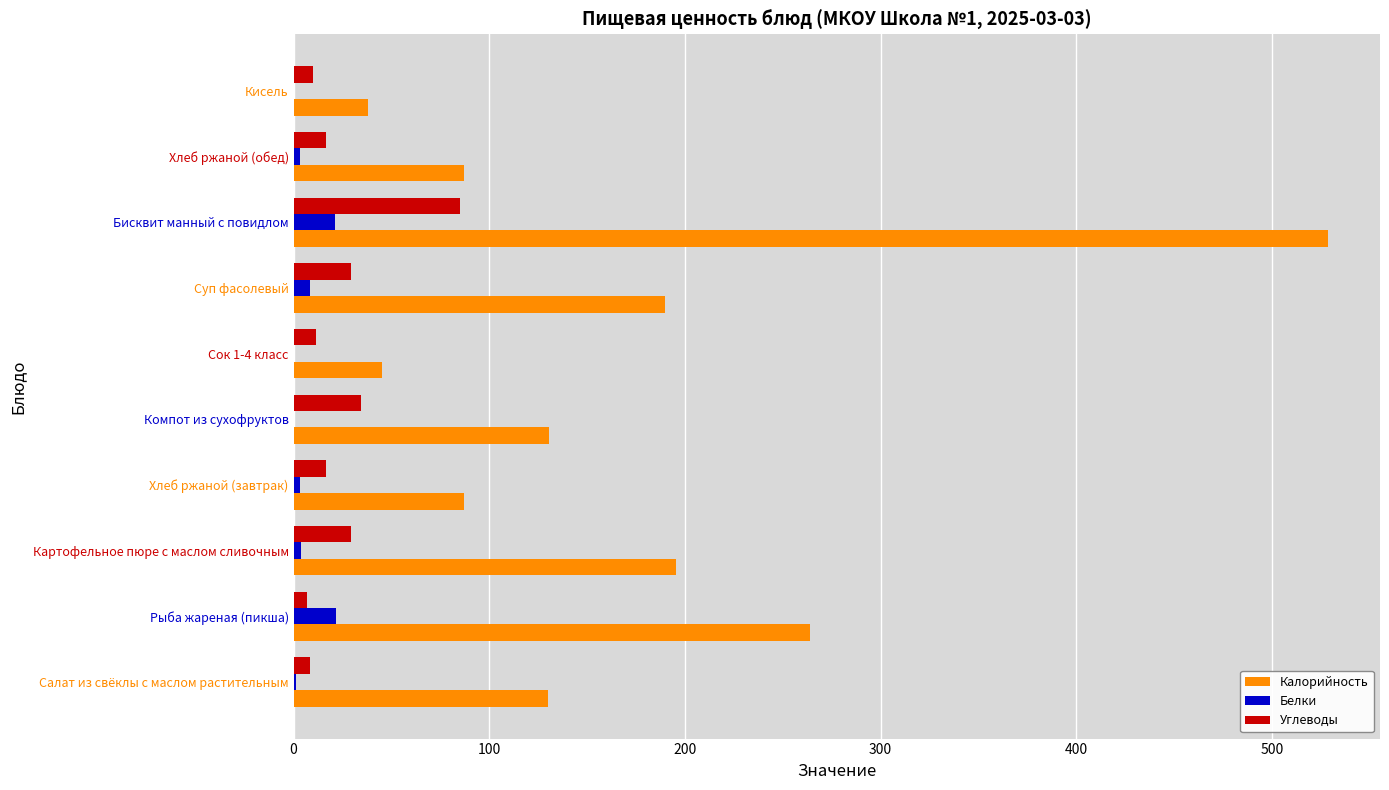

Where is Калорийность nearest to the value 283?

Рыба жареная (пикша)